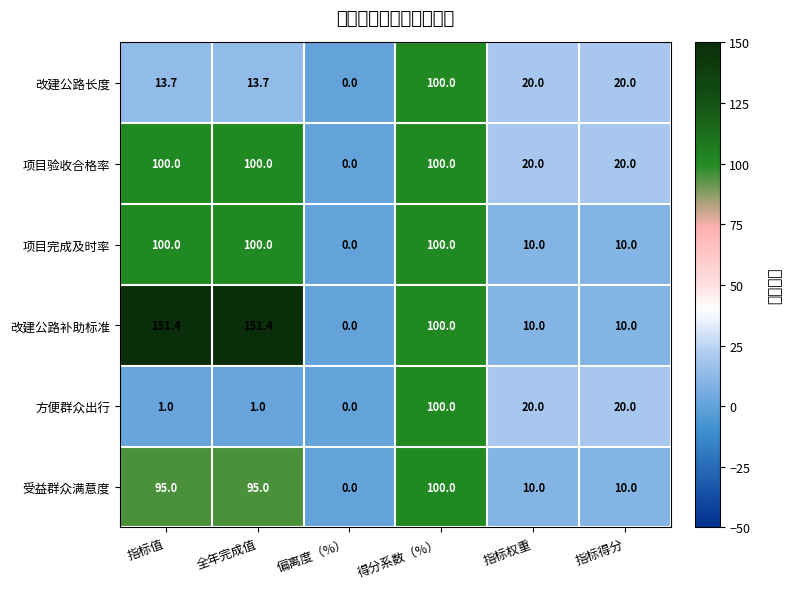

Reading right to left, extract all data points from this chart.

改建公路长度: 指标得分=20.0	指标权重=20.0	得分系数（%）=100.0	偏离度（%）=0.0	全年完成值=13.7	指标值=13.7
项目验收合格率: 指标得分=20.0	指标权重=20.0	得分系数（%）=100.0	偏离度（%）=0.0	全年完成值=100.0	指标值=100.0
项目完成及时率: 指标得分=10.0	指标权重=10.0	得分系数（%）=100.0	偏离度（%）=0.0	全年完成值=100.0	指标值=100.0
改建公路补助标准: 指标得分=10.0	指标权重=10.0	得分系数（%）=100.0	偏离度（%）=0.0	全年完成值=151.4	指标值=151.4
方便群众出行: 指标得分=20.0	指标权重=20.0	得分系数（%）=100.0	偏离度（%）=0.0	全年完成值=1.0	指标值=1.0
受益群众满意度: 指标得分=10.0	指标权重=10.0	得分系数（%）=100.0	偏离度（%）=0.0	全年完成值=95.0	指标值=95.0